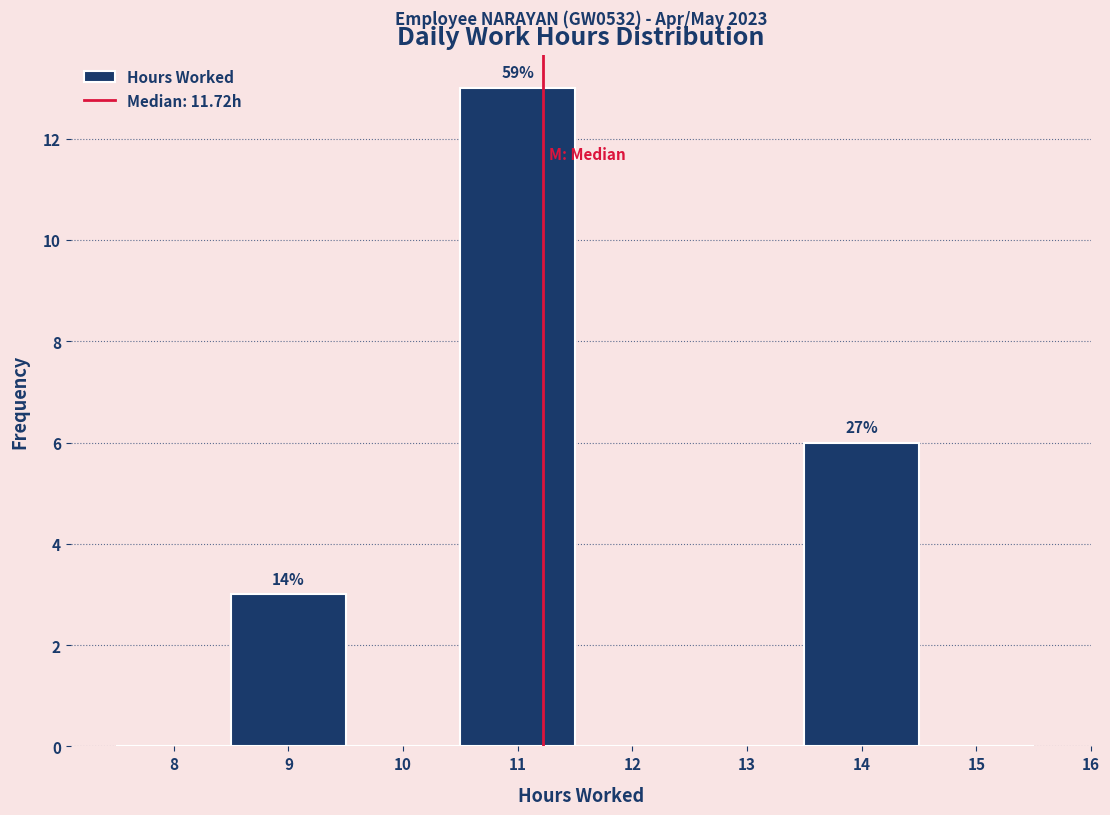

Reading right to left, what are all the values shown in this chart?

15=0	14=6	13=0	12=0	11=13	10=0	9=3	8=0